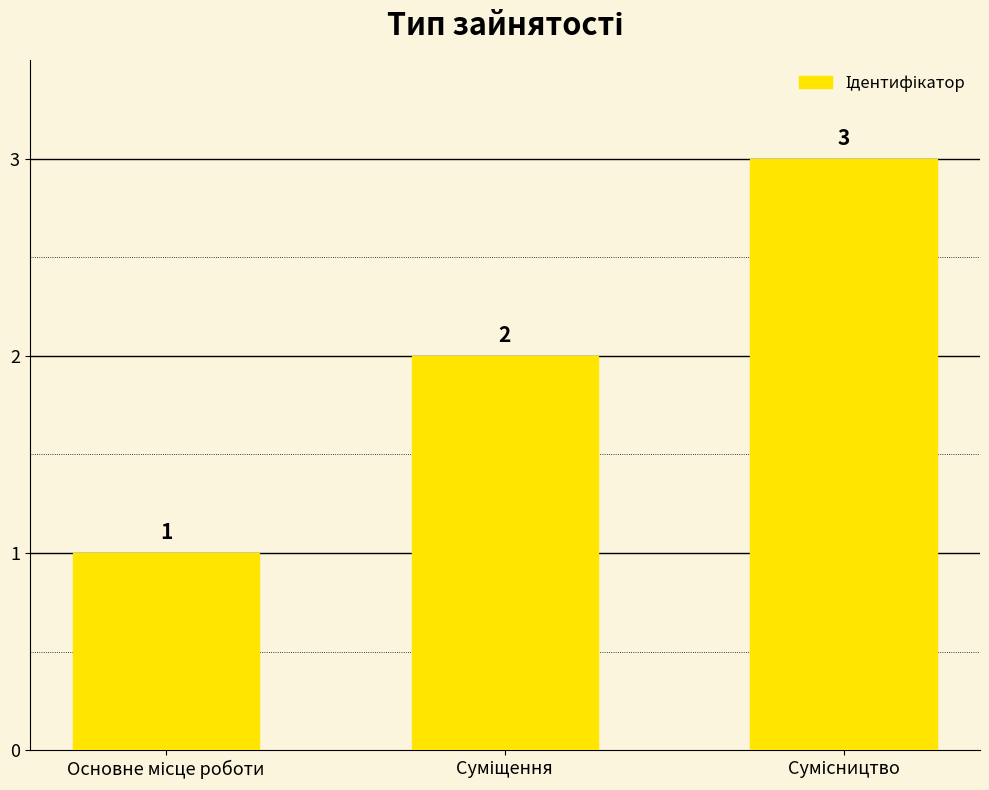

Reading right to left, list all the values displayed in this chart.

3	2	1